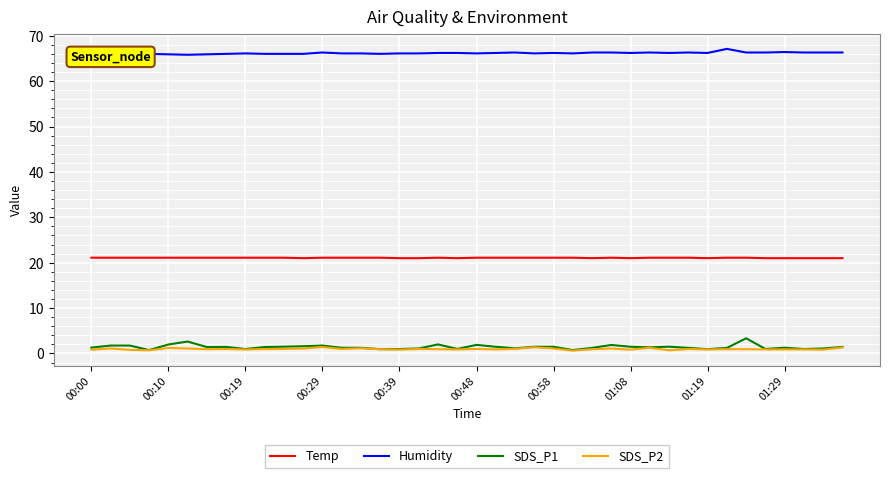

Which series has the widest spread of values?

SDS_P1